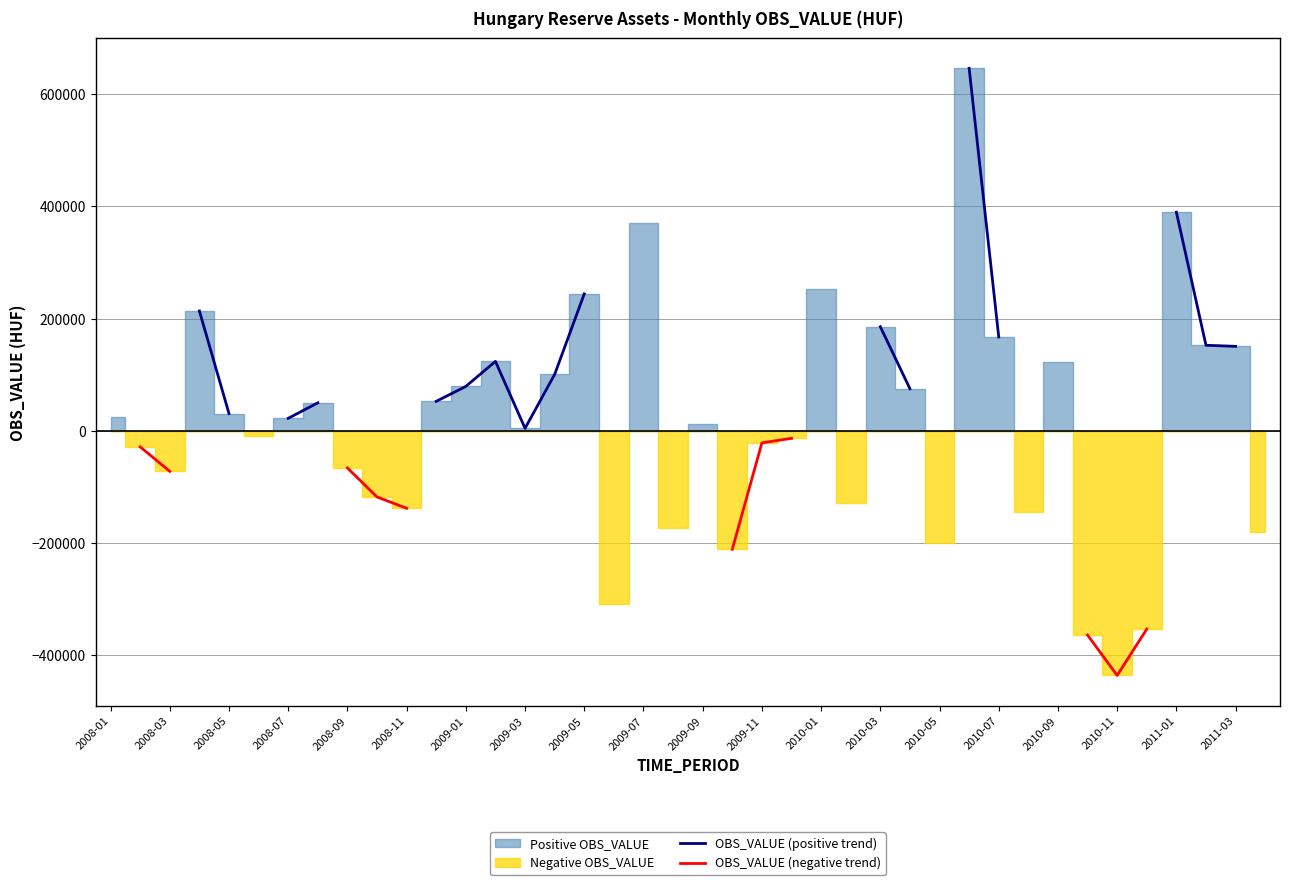

Is this an area chart (filled region under the line)?

No